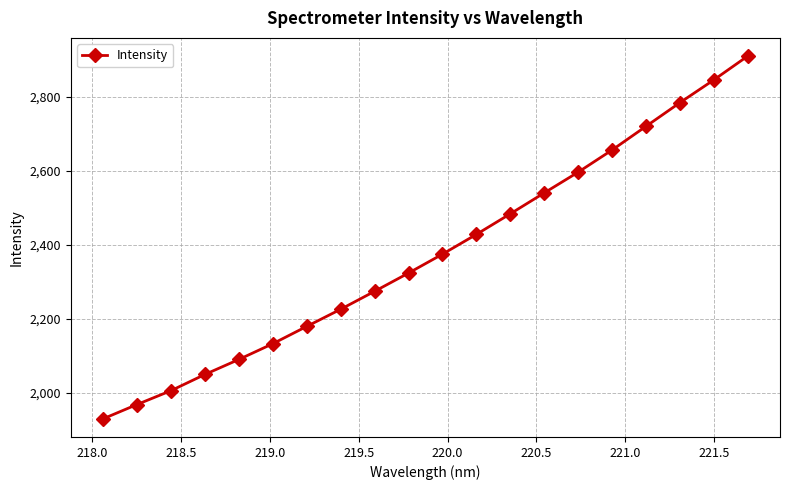

What is the value of the 3rd point from the left?

2005.7